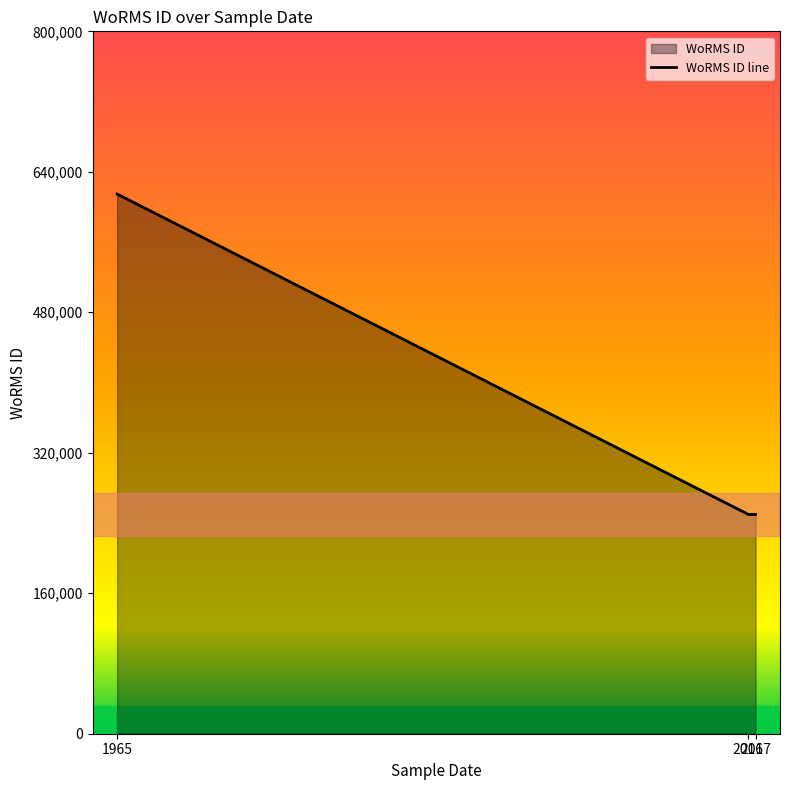

What is the difference between the maximum and minimum values?

364969